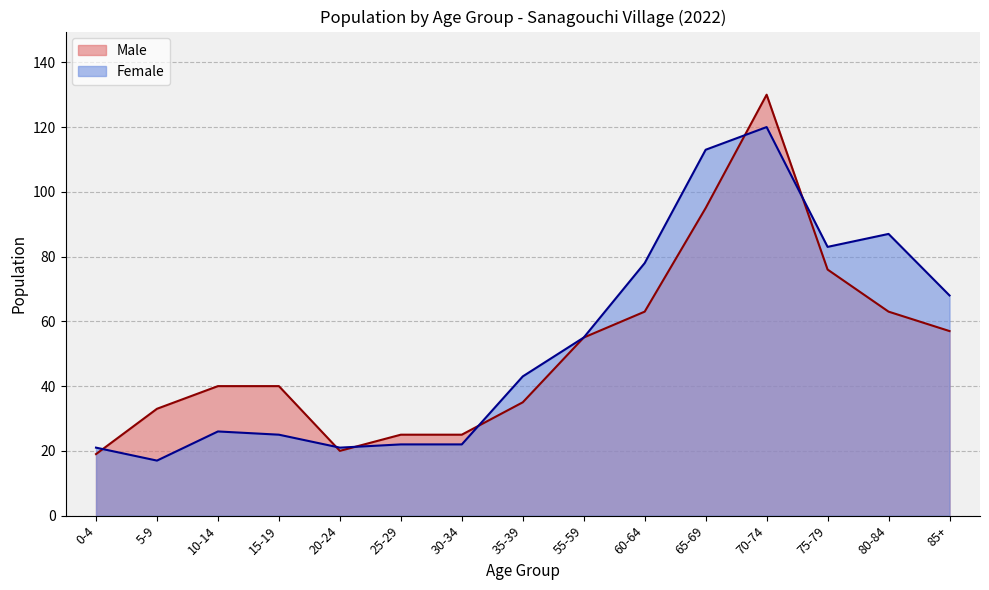

Reading left to right, transcribe all the data shown in this chart.

Male: 0-4=19	5-9=33	10-14=40	15-19=40	20-24=20	25-29=25	30-34=25	35-39=35	55-59=55	60-64=63	65-69=95	70-74=130	75-79=76	80-84=63	85+=57
Female: 0-4=21	5-9=17	10-14=26	15-19=25	20-24=21	25-29=22	30-34=22	35-39=43	55-59=55	60-64=78	65-69=113	70-74=120	75-79=83	80-84=87	85+=68